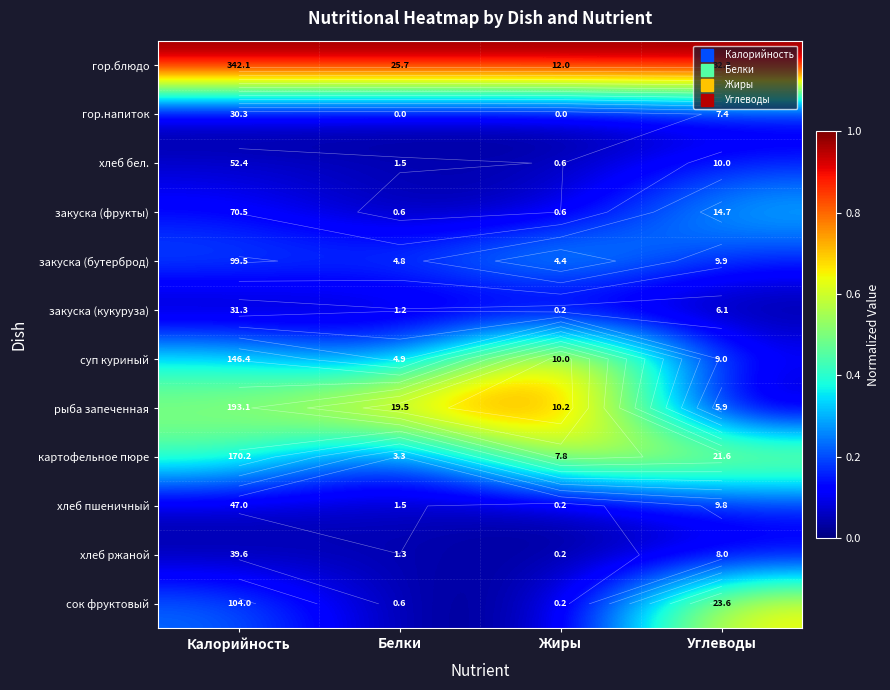

Rank the series at Калорийность from highest to lowest value.

гор.блюдо, рыба запеченная, картофельное пюре, суп куриный, сок фруктовый, закуска (бутерброд), закуска (фрукты), хлеб бел., хлеб пшеничный, хлеб ржаной, закуска (кукуруза), гор.напиток